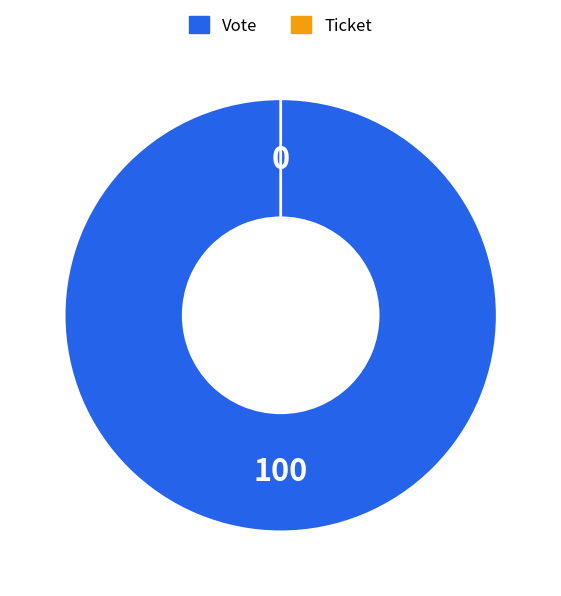

Rank the categories by value from highest to lowest.

Vote, Ticket